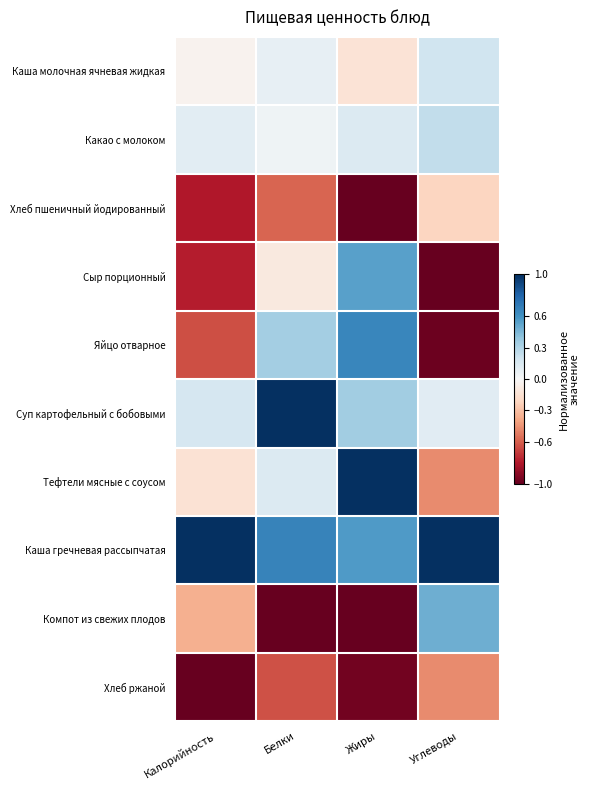

Which series has the largest total across all categories?

Каша гречневая рассыпчатая